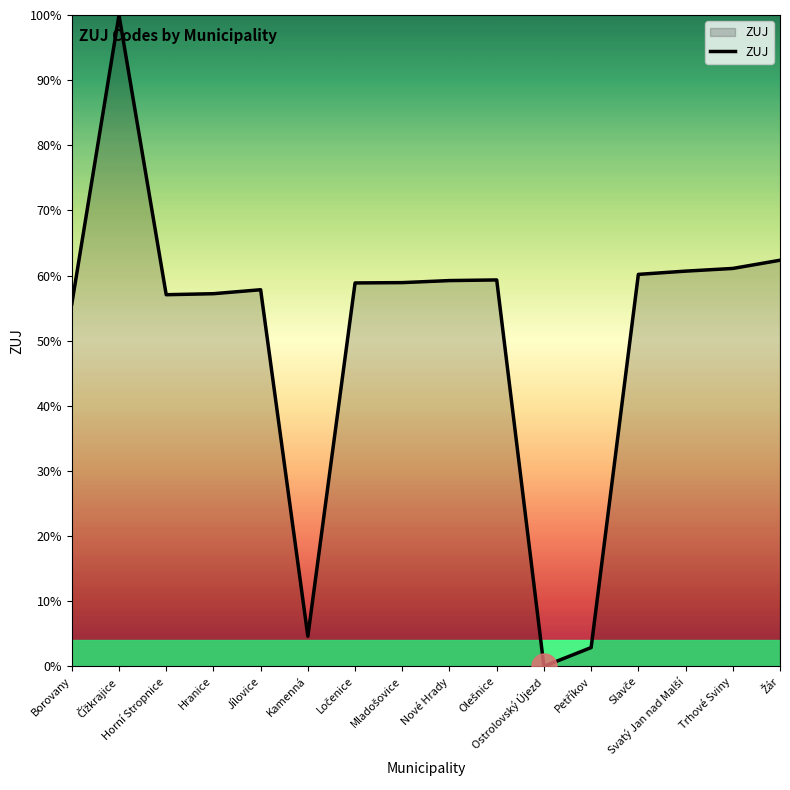

What is the difference between the second highest and minimum values?

62.3